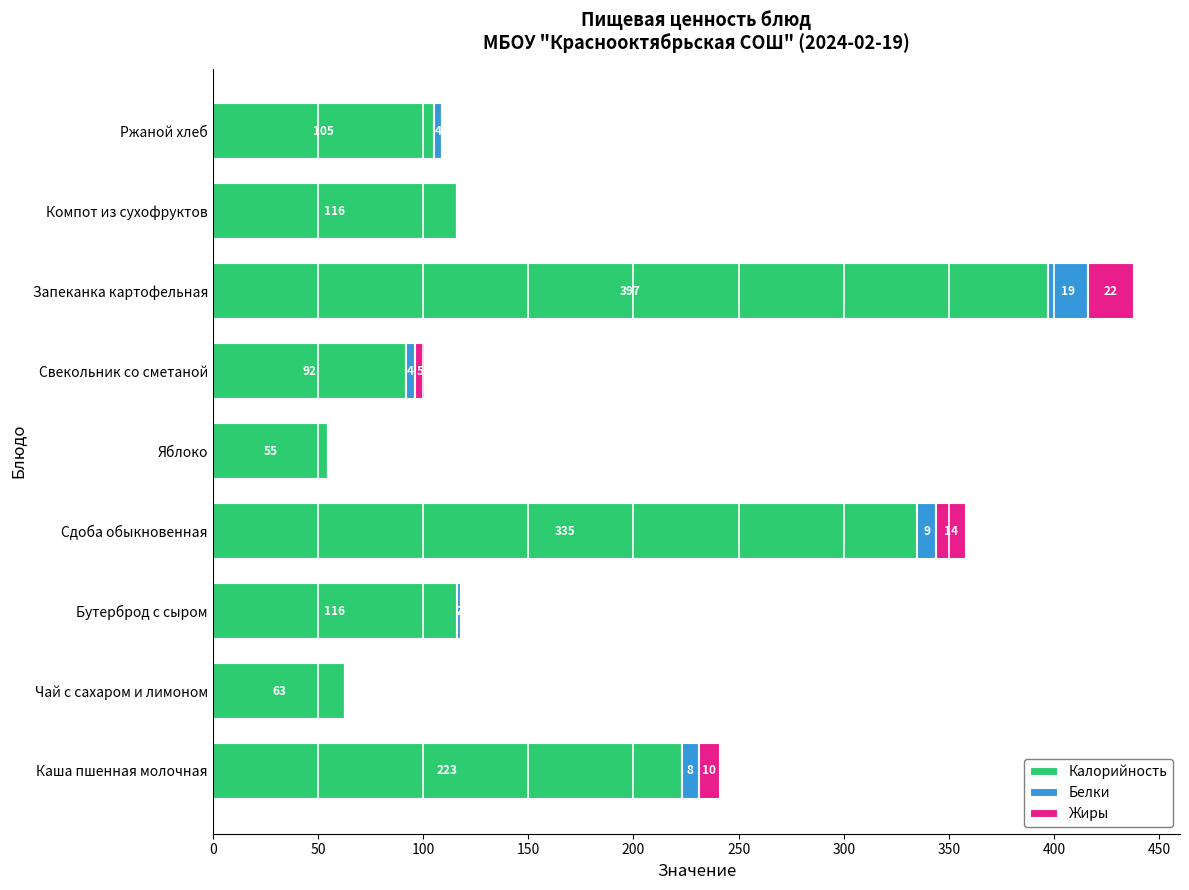

What is the sum of the Калорийность values at Компот из сухофруктов and Запеканка картофельная?

513